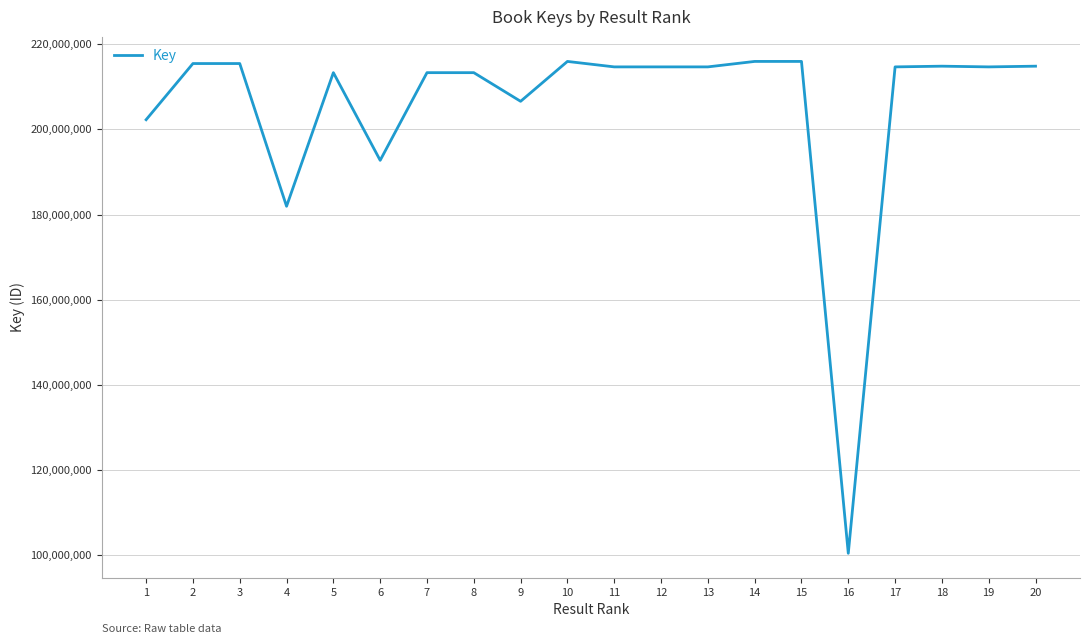

What is the smallest value displayed?

100403786